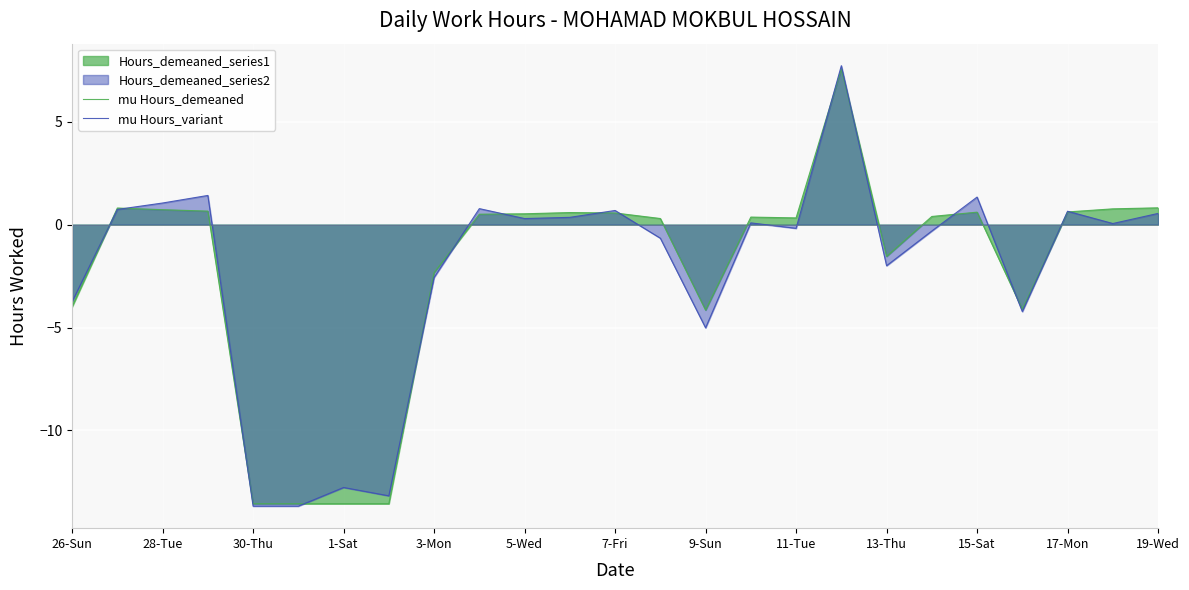

What is the greatest value displayed?

7.7